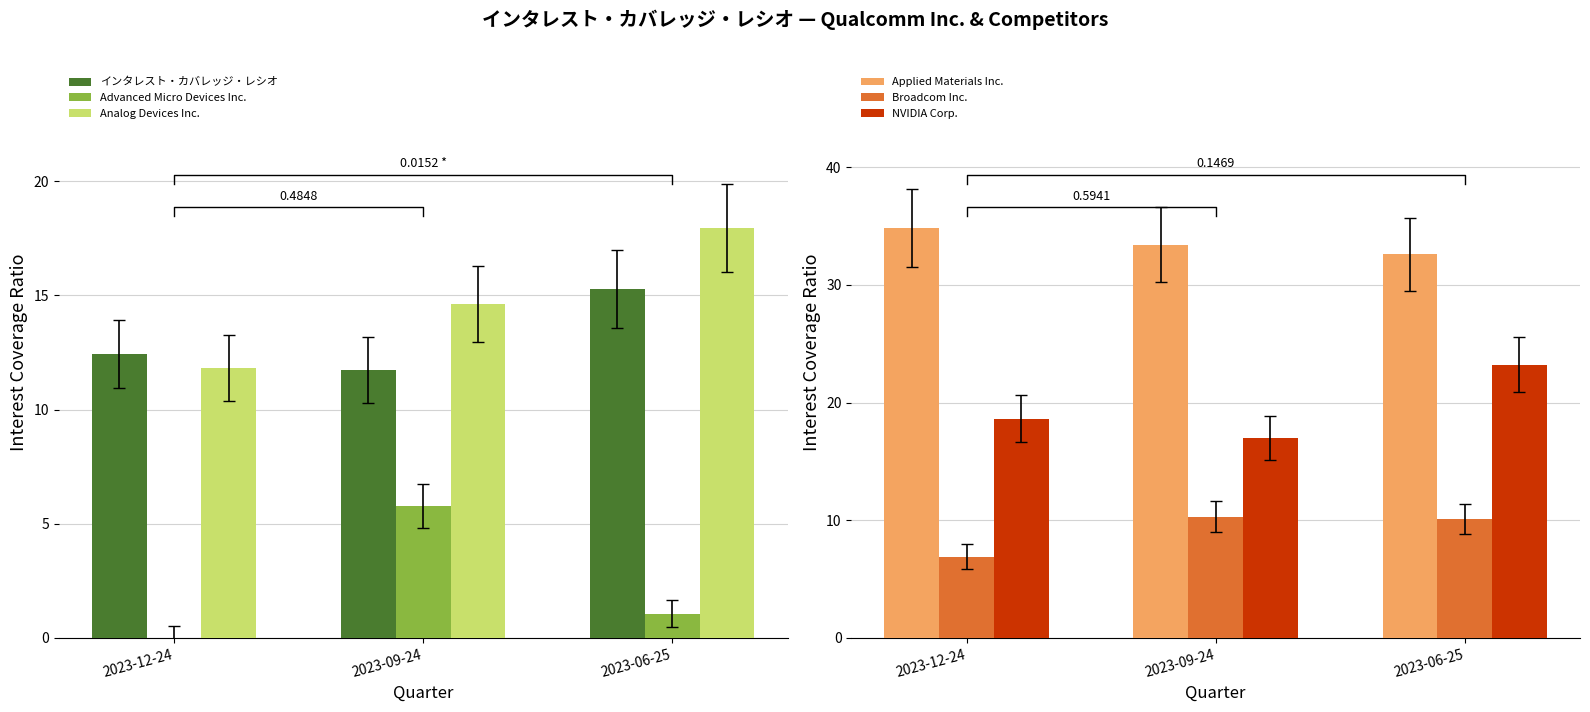

What are all the series names shown in the legend?

インタレスト・カバレッジ・レシオ, Advanced Micro Devices Inc., Analog Devices Inc., Applied Materials Inc., Broadcom Inc., NVIDIA Corp.